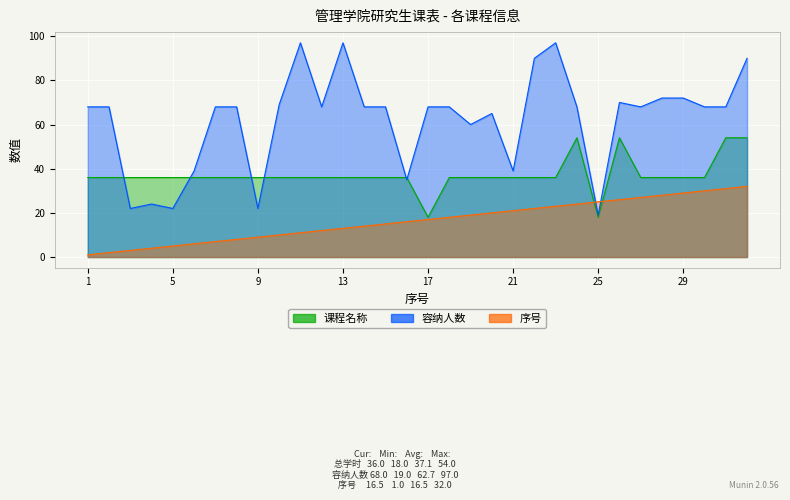

What is the minimum value shown in the chart?

1